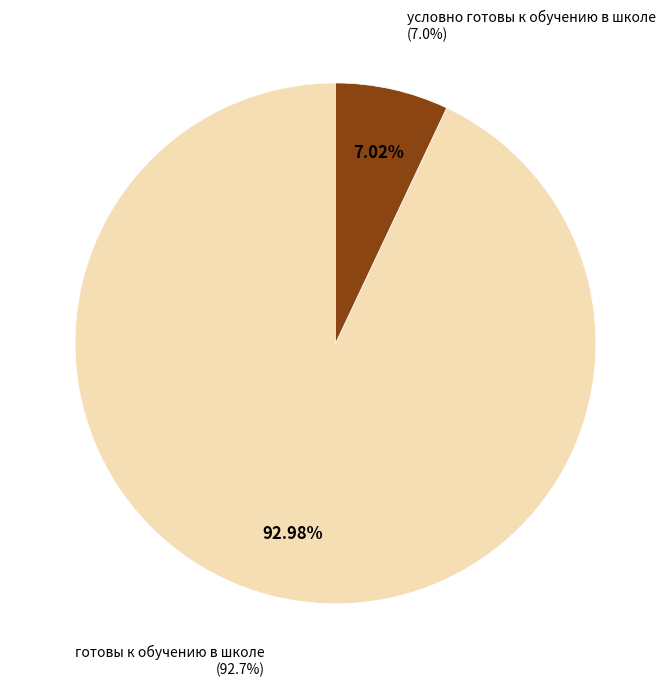

How many slices are in this pie chart?

2